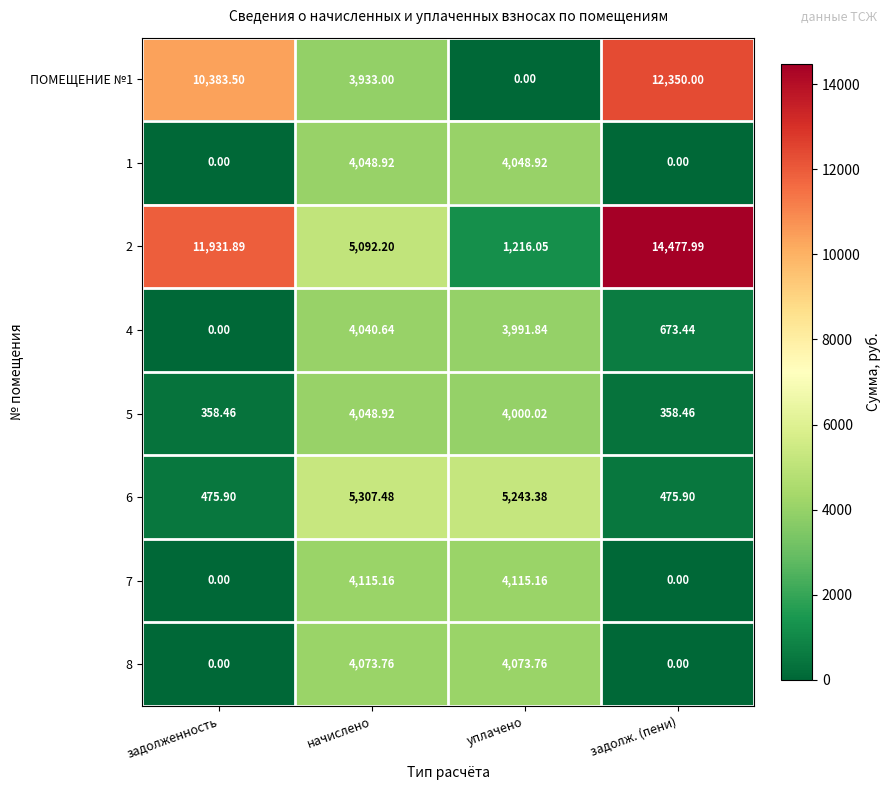

Count the number of categories in the chart.

4